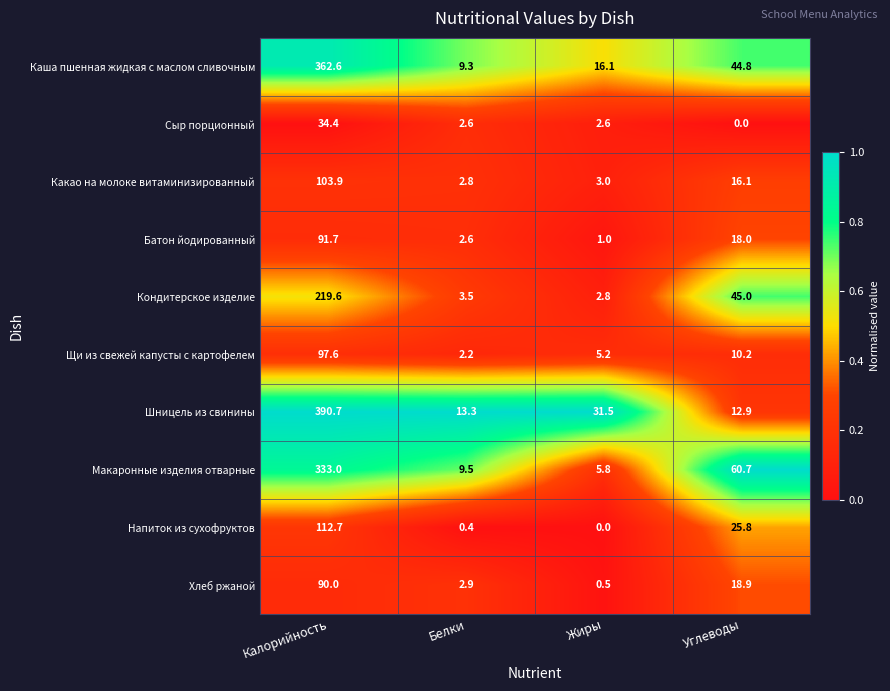

At how many categories does at least one series exceed 0?

4